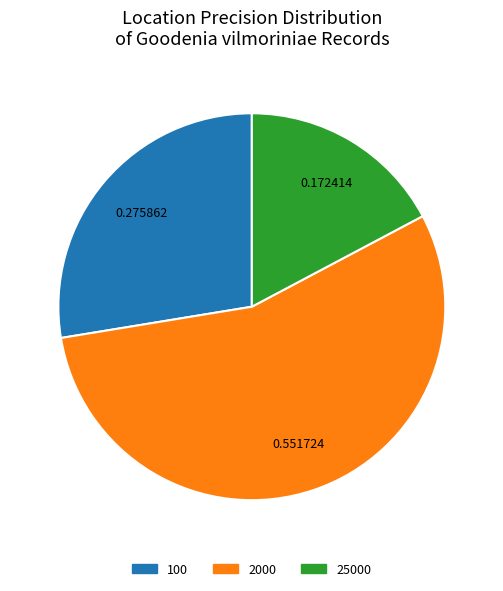

Does 25000 represent more than half of the total?

No